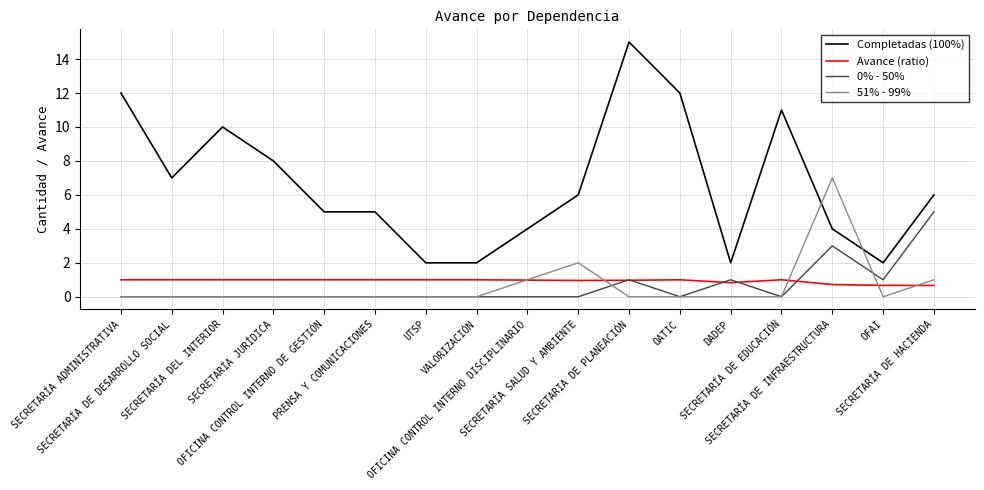

True or false: Completadas (100%) and 0% - 50% intersect in this chart.

False